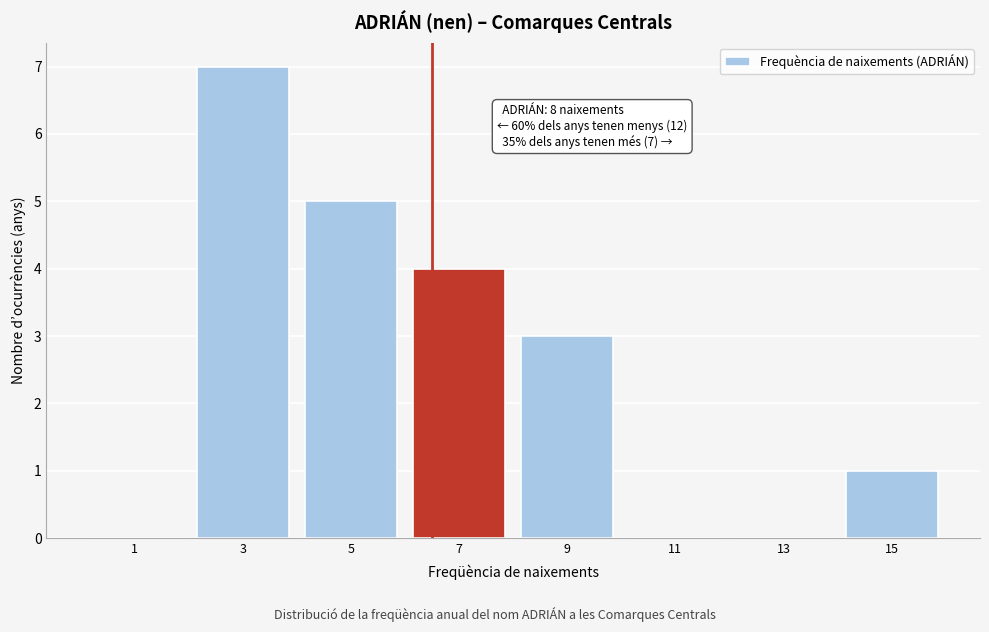

Reading left to right, extract all data points from this chart.

1=0	3=7	5=5	7=4	9=3	11=0	13=0	15=1